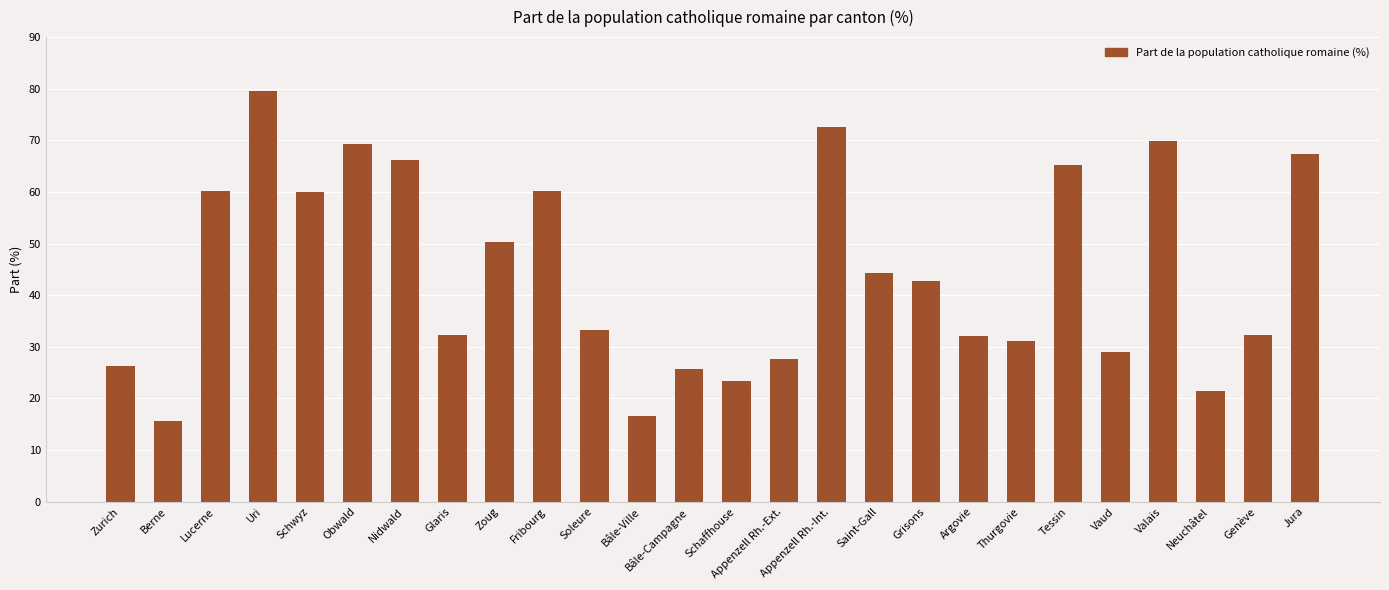

What position from the left is Neuchâtel?

24